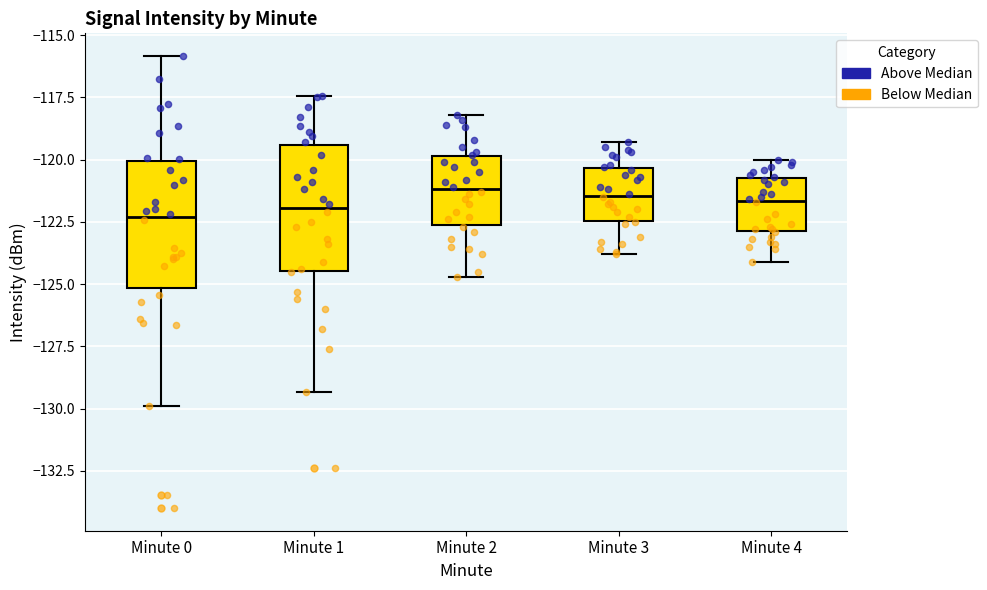

Where does the lower whisker of the box for Minute 0 end on the y-axis? The values are not printed on the chart, so give them approximately, as read against the axis.

-130.0